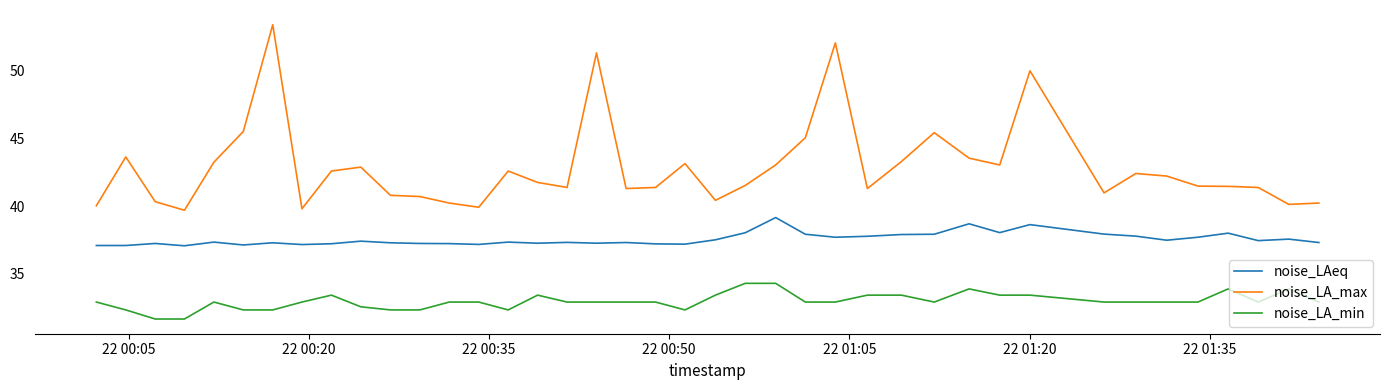

Which series has the widest spread of values?

noise_LA_max